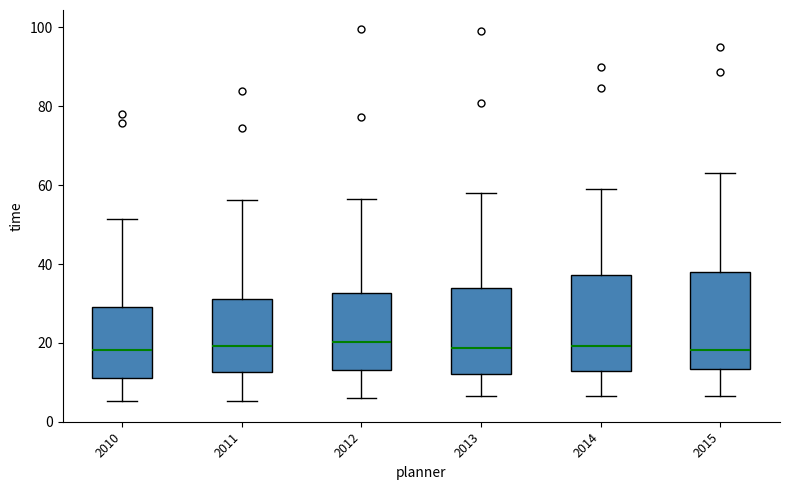

Reading left to right, transcribe this box plot: for each box, give where its median line is, the range the box spans, and where its two whiskers end, as read against the y-axis. The values are not printed on the chart, so give them approximately, as read against the axis.

2010: median 18, box 10 to 30, whiskers 6 to 52
2011: median 20, box 12 to 32, whiskers 6 to 56
2012: median 20, box 14 to 32, whiskers 6 to 56
2013: median 18, box 12 to 34, whiskers 6 to 58
2014: median 20, box 12 to 38, whiskers 6 to 58
2015: median 18, box 14 to 38, whiskers 6 to 64